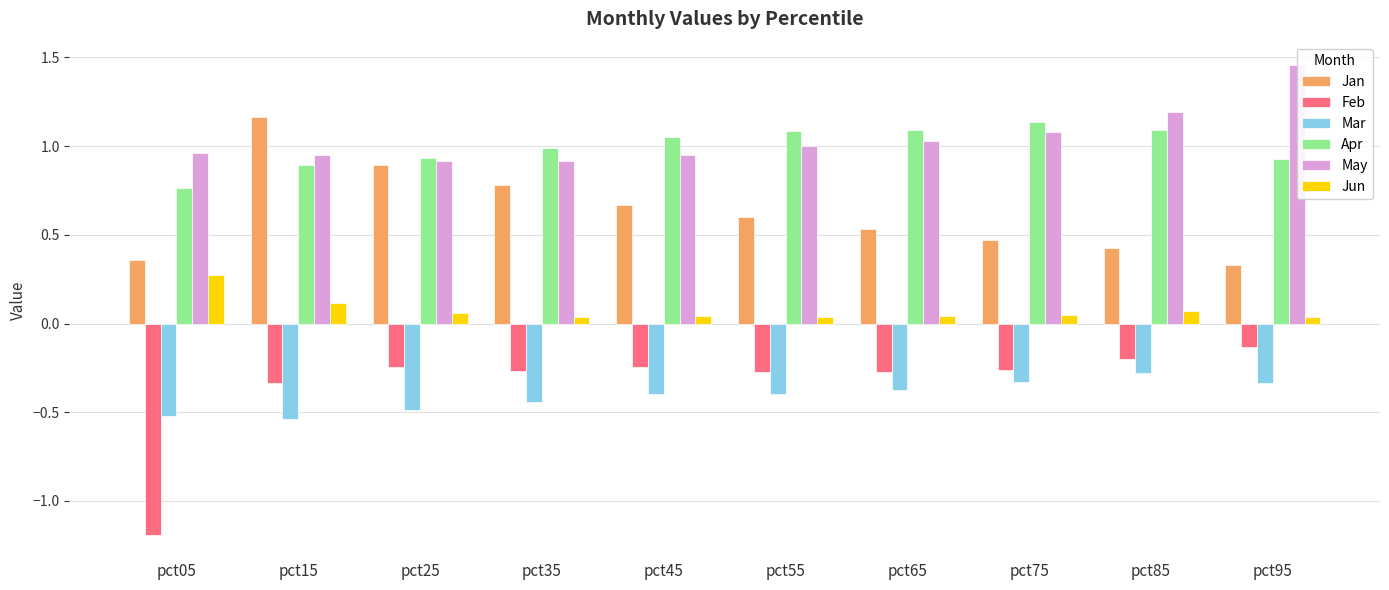

What is the difference between the highest and lowest values at pct15?

1.7